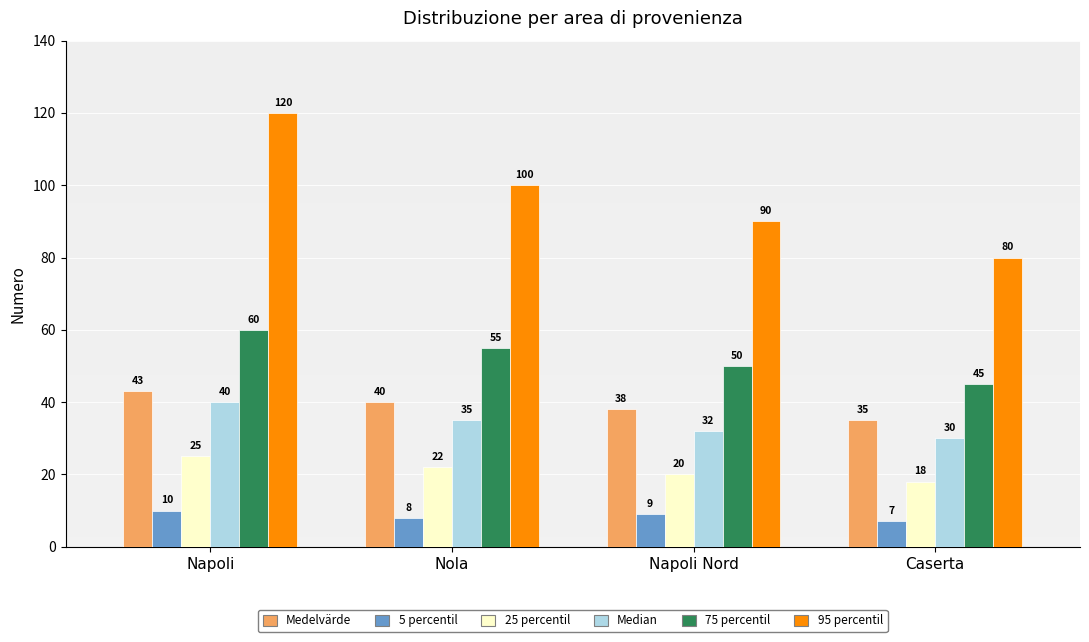

Reading left to right, extract all data points from this chart.

Medelvärde: 43	40	38	35
5 percentil: 10	8	9	7
25 percentil: 25	22	20	18
Median: 40	35	32	30
75 percentil: 60	55	50	45
95 percentil: 120	100	90	80